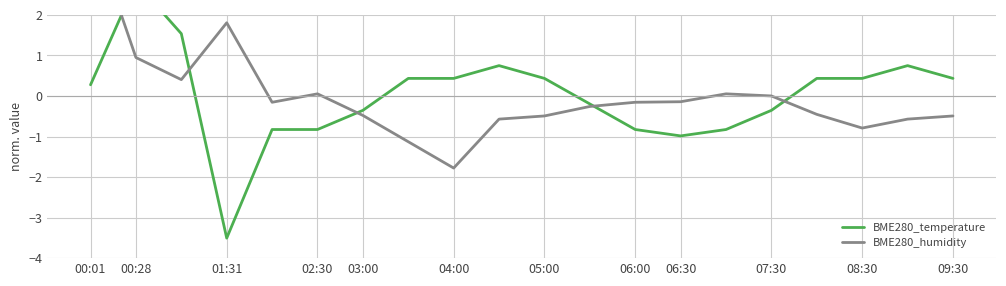

What is the spread (max minus min) of values at 00:01?

3.9